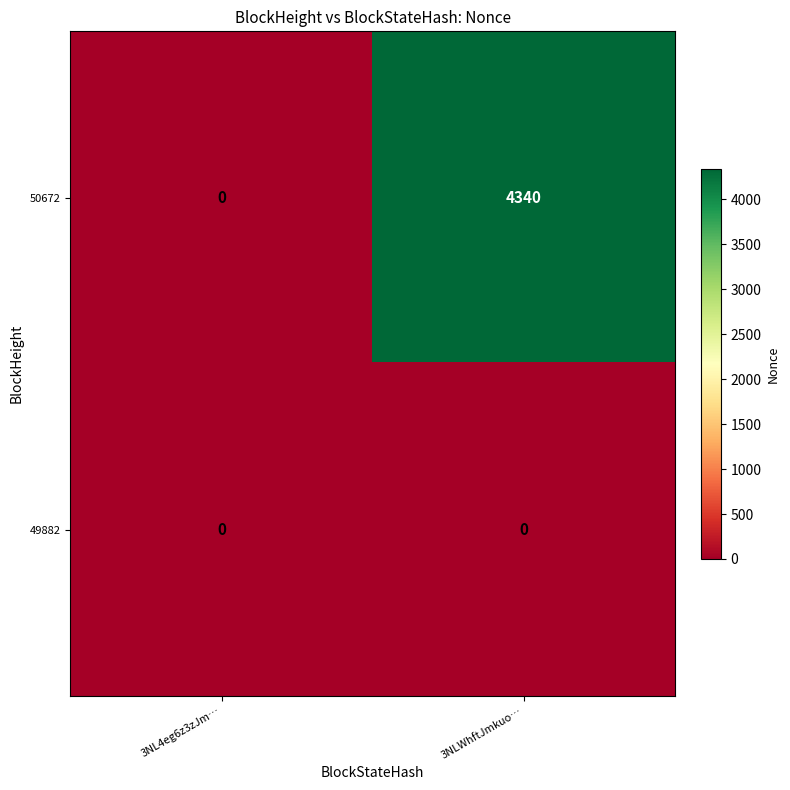

The 50672 series shows 2064 at 3NL4eg6z3zJm…. True or false?

False